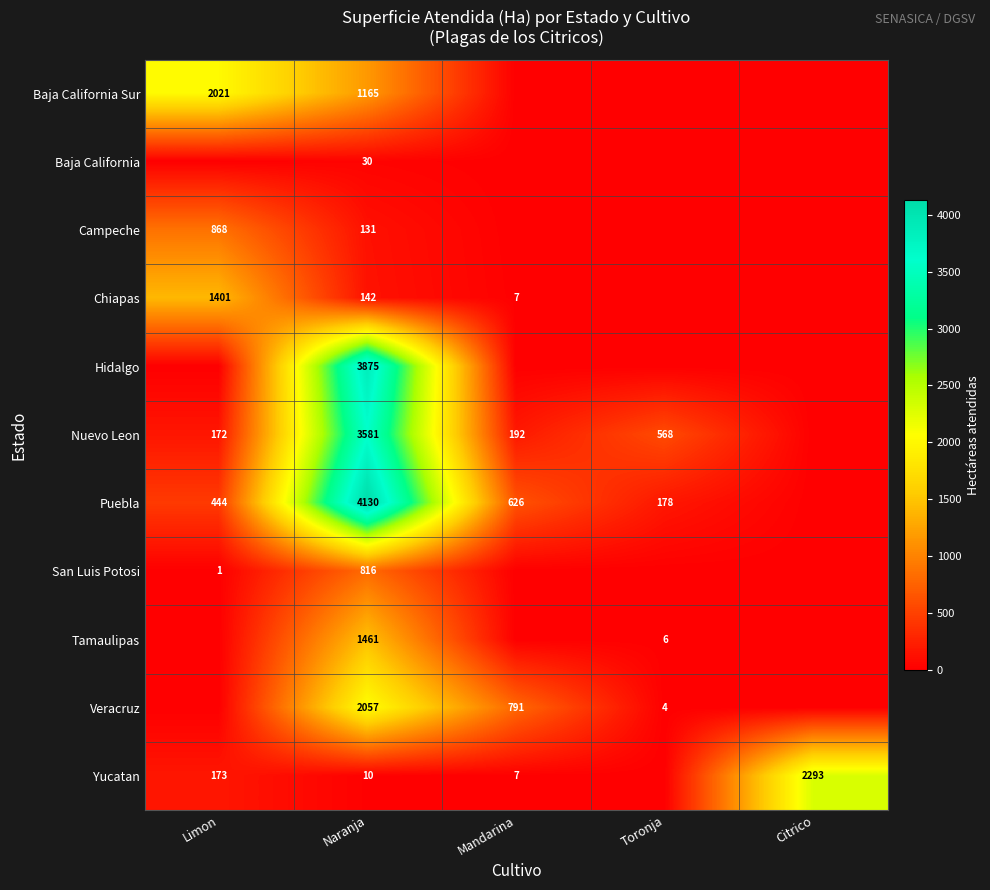

What is the spread (max minus min) of values at Toronja?

568